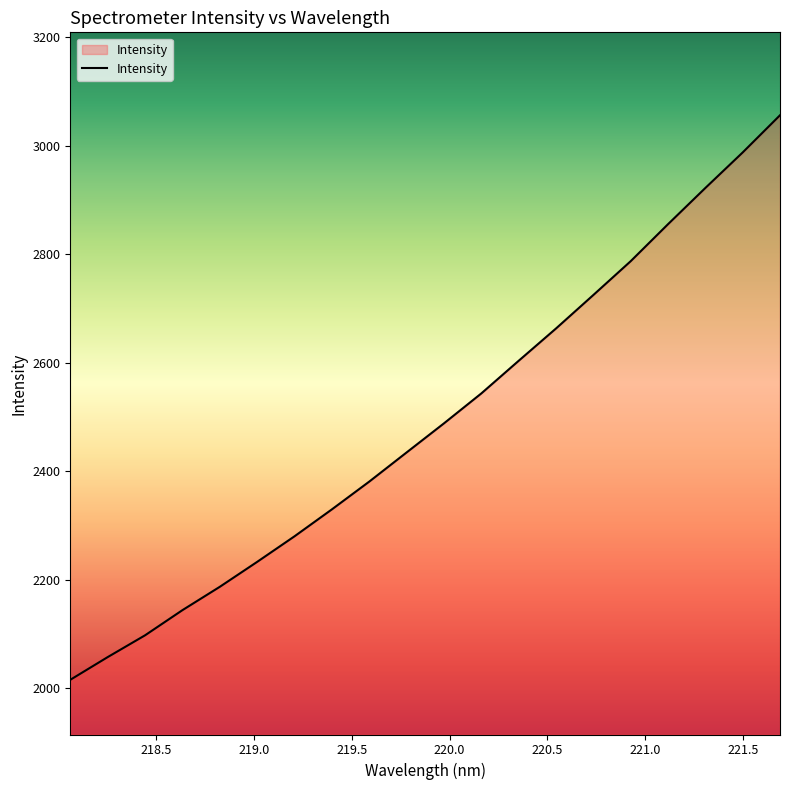

What is the maximum value shown in the chart?

3056.2